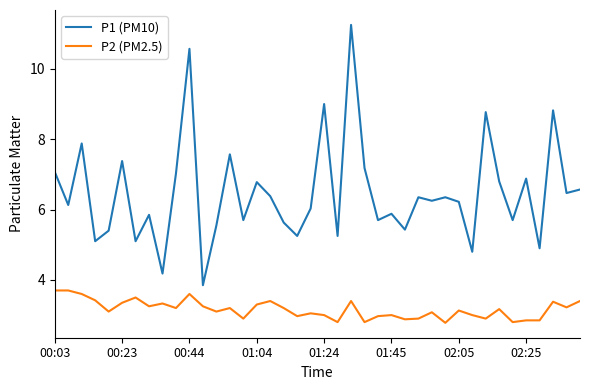

Which series has the widest spread of values?

P1 (PM10)